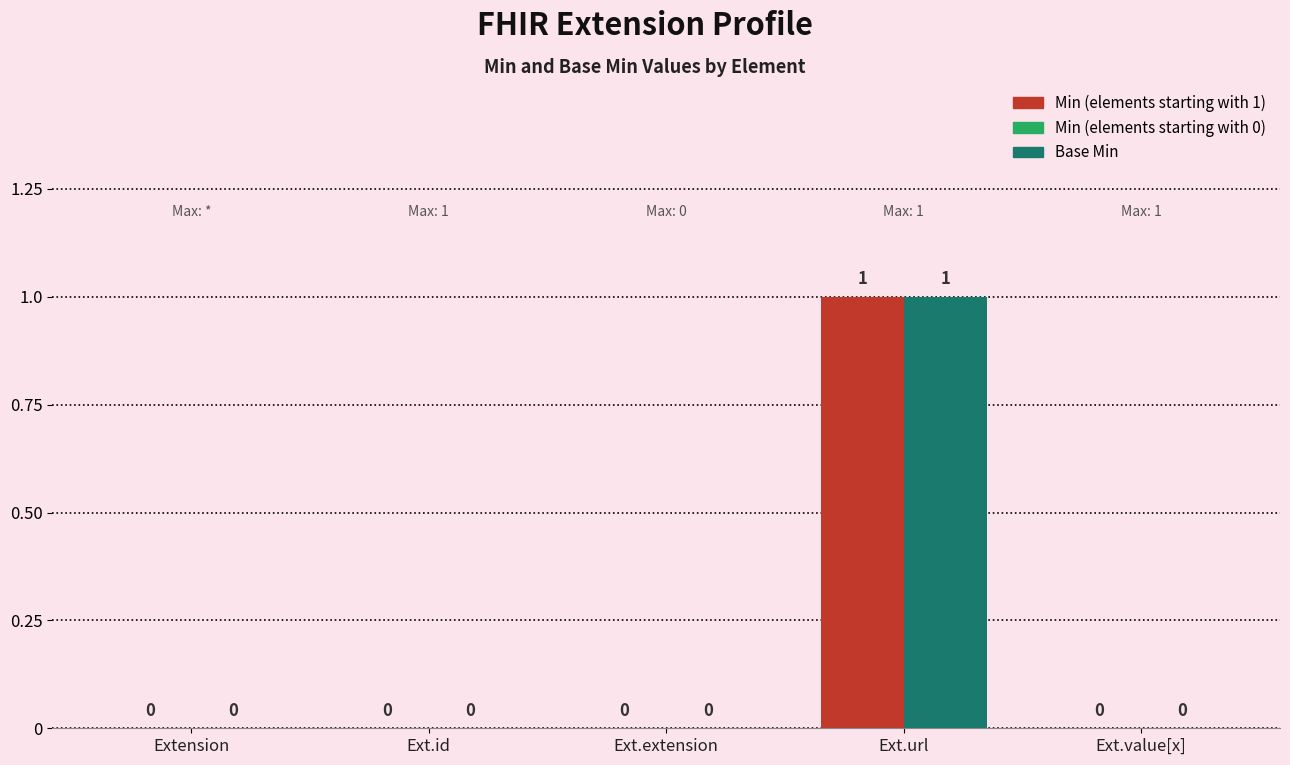

Which label corresponds to the largest value in the chart?

Ext.url